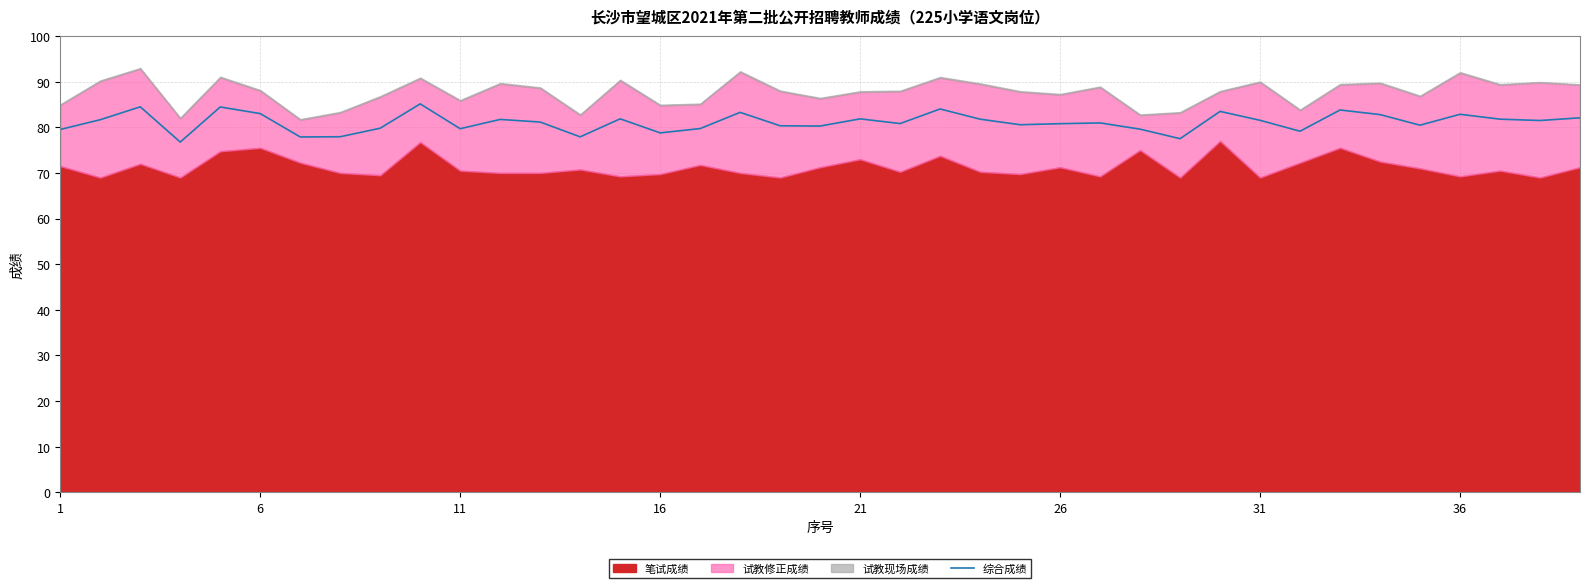

What is the highest value of the 综合成绩 series?

85.1